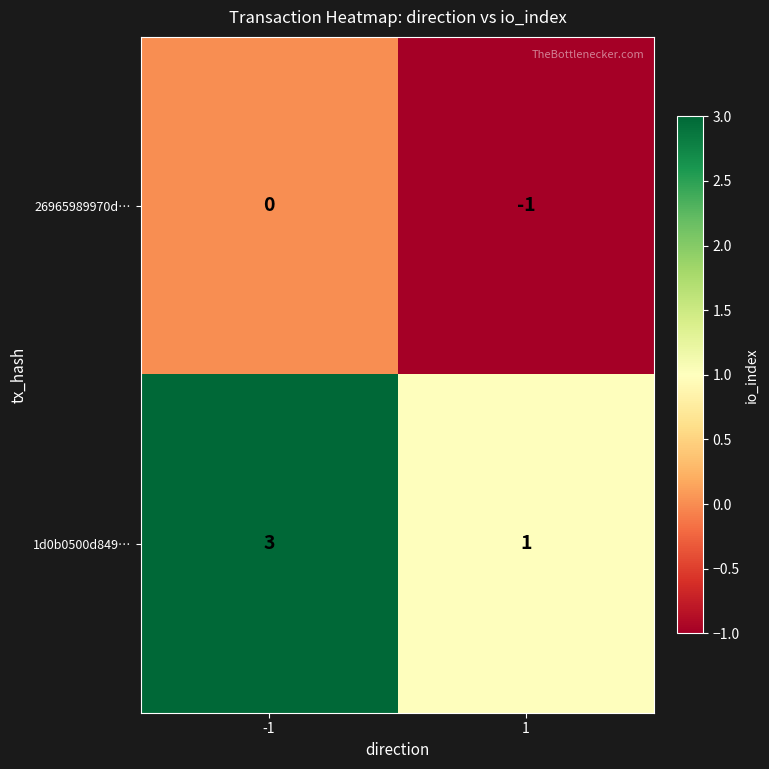

True or false: 1d0b0500d849… has a value of 1 at -1.

False